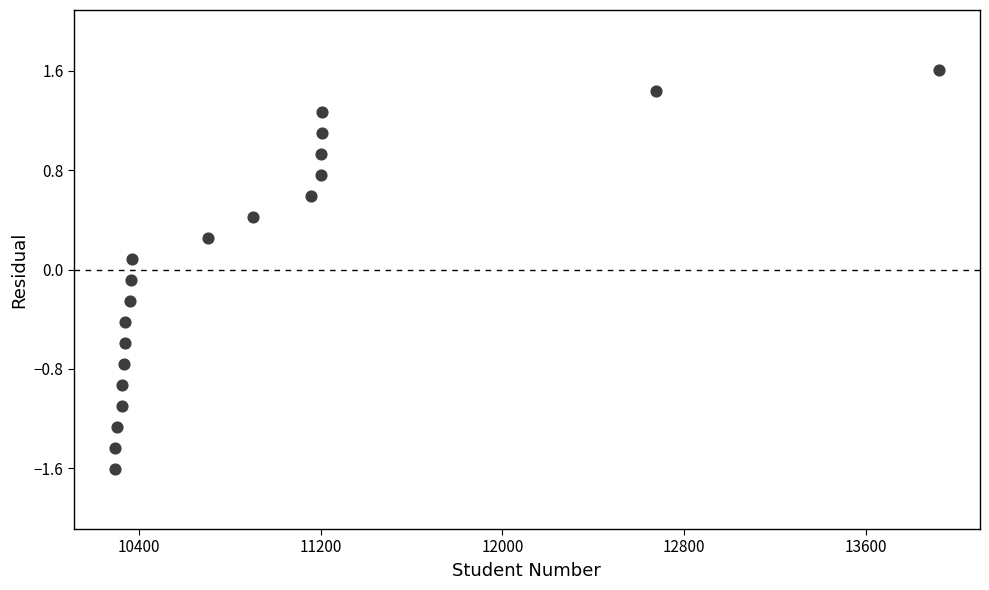

What is the range of Y values (max minus min)?

3.2